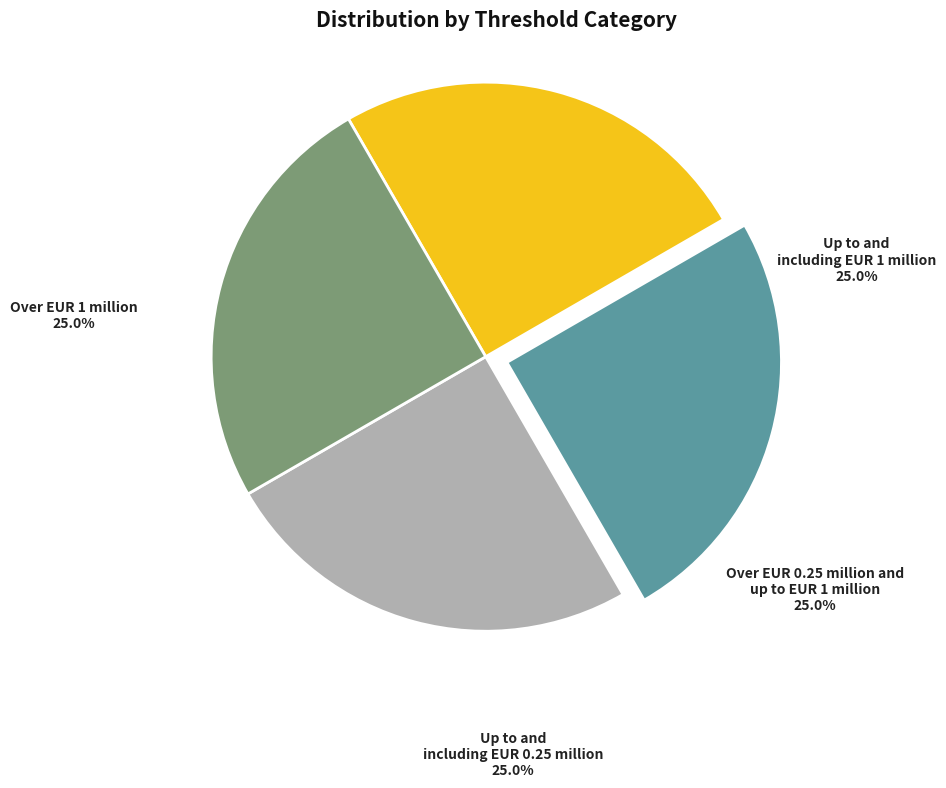

How many segments does this pie chart have?

4